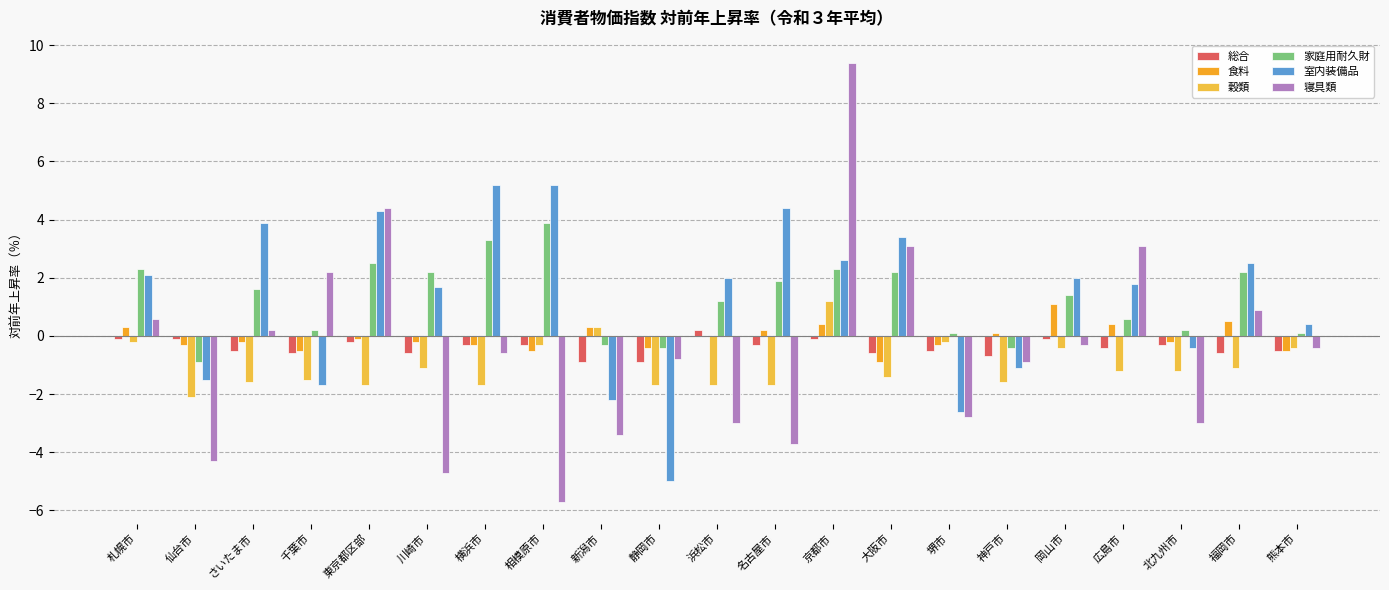

What are all the series names shown in the legend?

総合, 食料, 穀類, 家庭用耐久財, 室内装備品, 寝具類